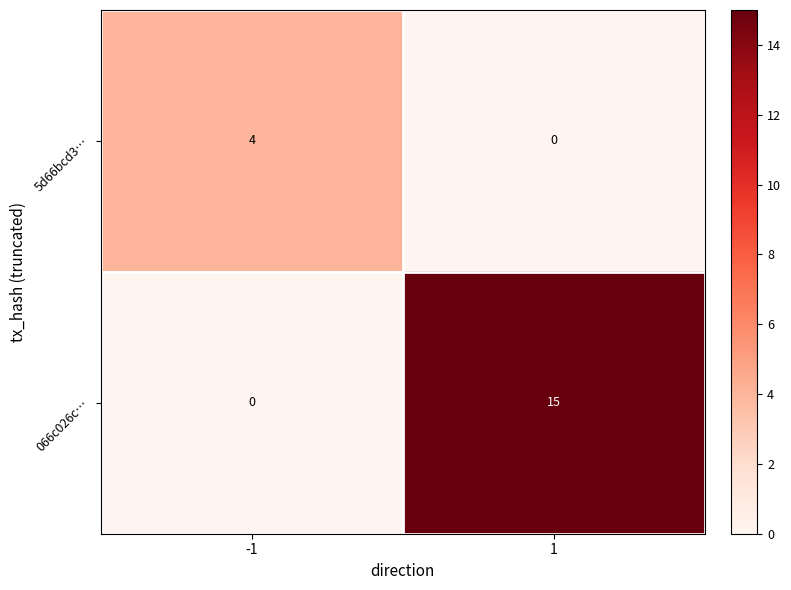

Which series has the widest spread of values?

066c026c…